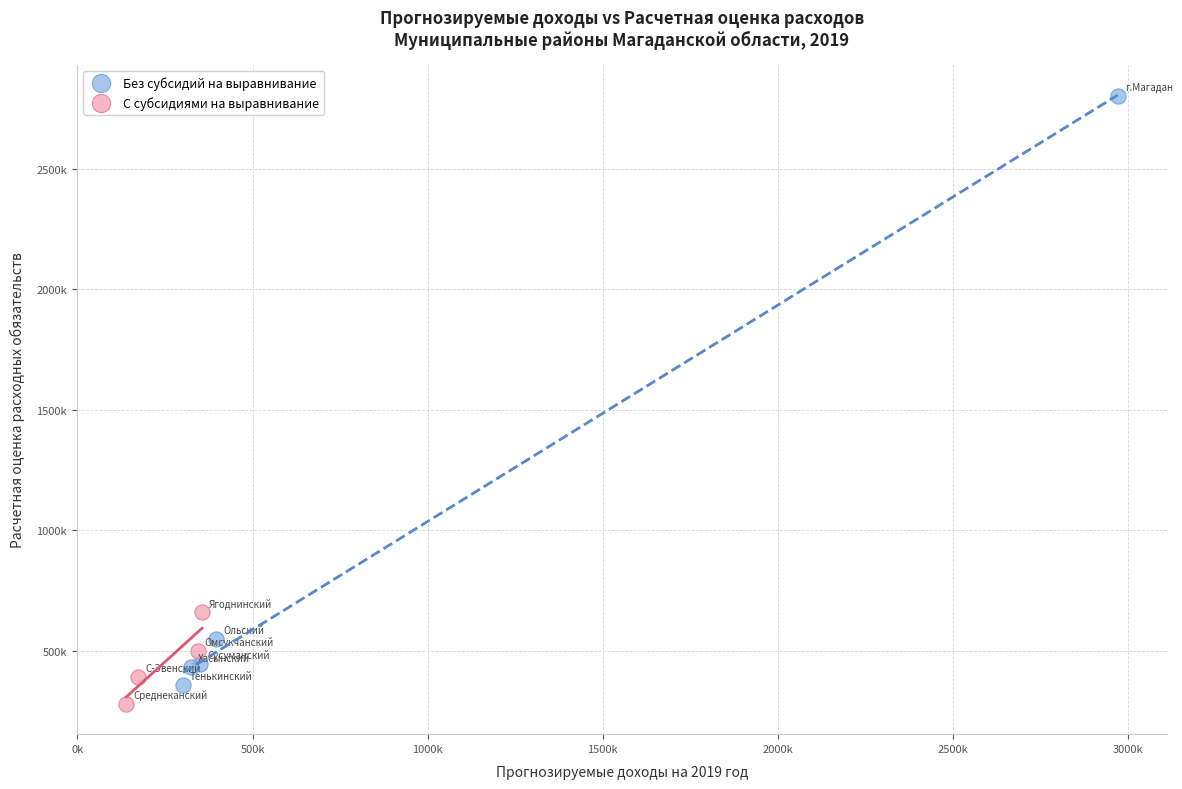

What are all the series names shown in the legend?

Без субсидий на выравнивание, С субсидиями на выравнивание